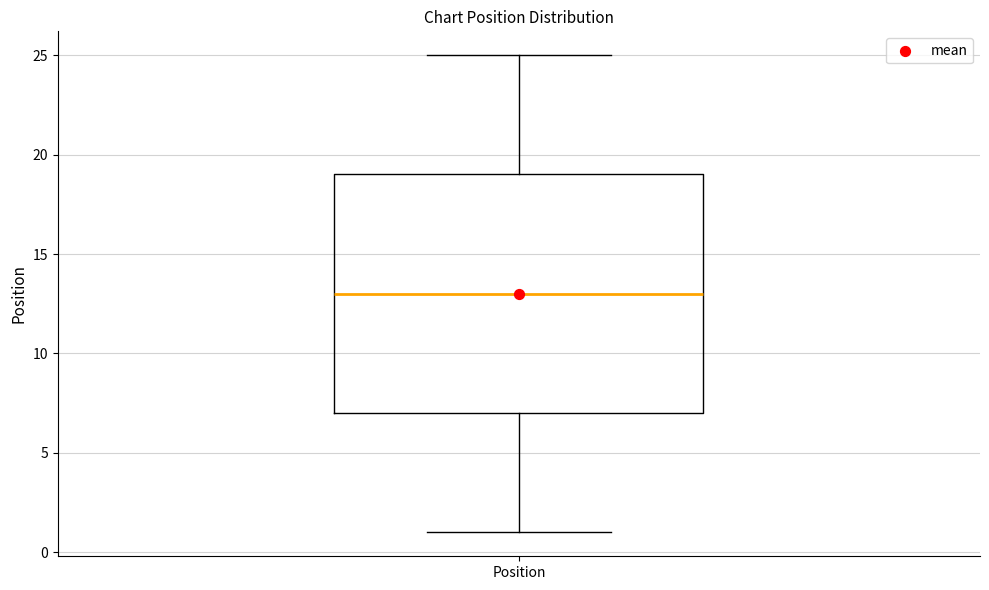

Read this box plot against the y-axis: the position of the median line, the range covered by the box, and the ends of both whiskers. The values are not printed on the chart, so give them approximately, as read against the axis.

median 13, box 7 to 19, whiskers 1 to 25